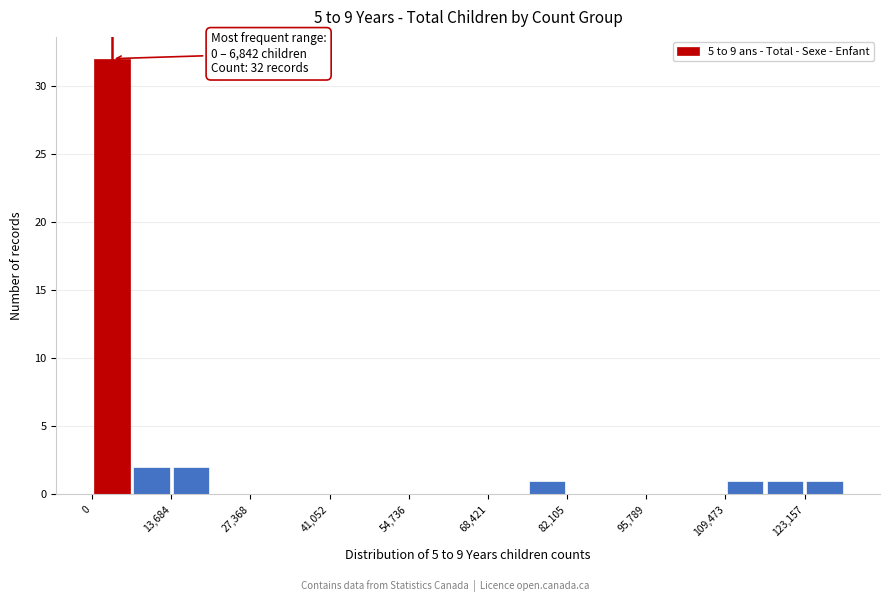

Read against the x-axis, roughly where is the centre of the tallest bar?

4000